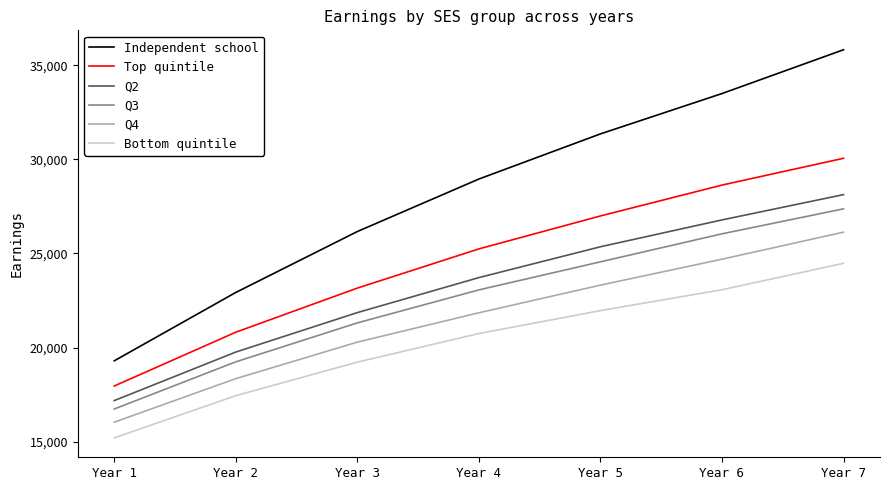

True or false: Q4 has a value of 21851.8 at Year 4.

True